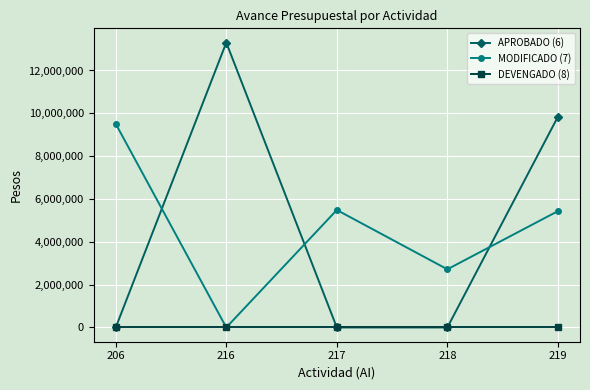

Rank the series by their maximum value, from highest to lowest.

APROBADO (6), MODIFICADO (7), DEVENGADO (8)